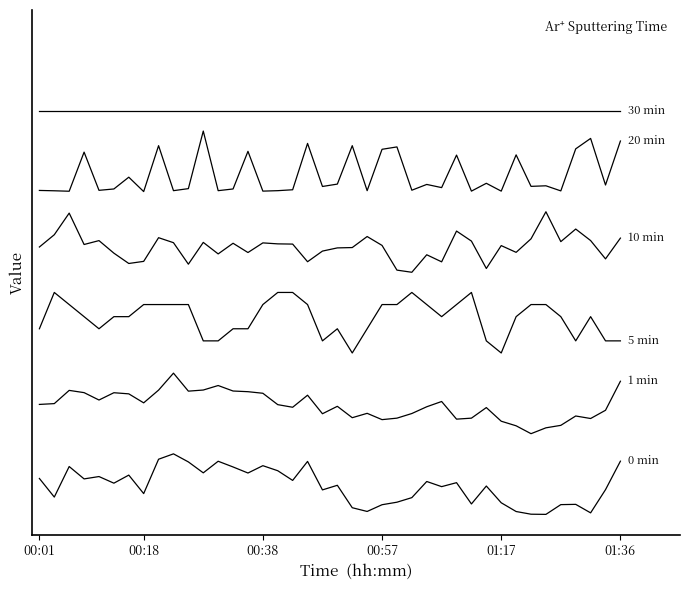

Does the chart display data point markers on the line(s)?

No